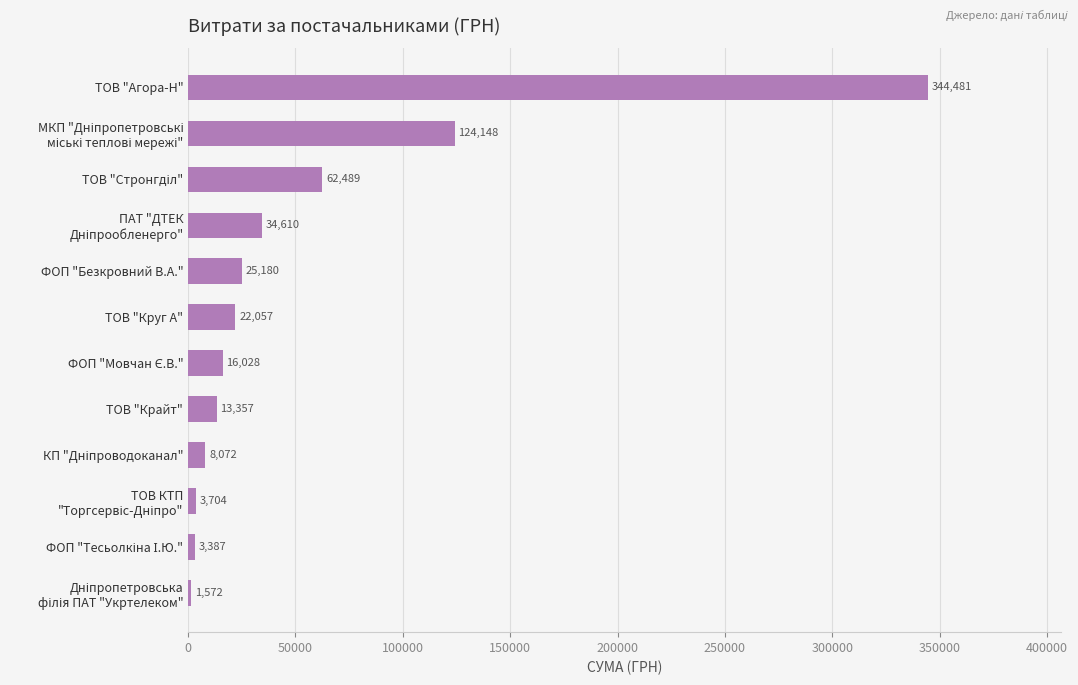

What is the maximum value shown in the chart?

344480.8